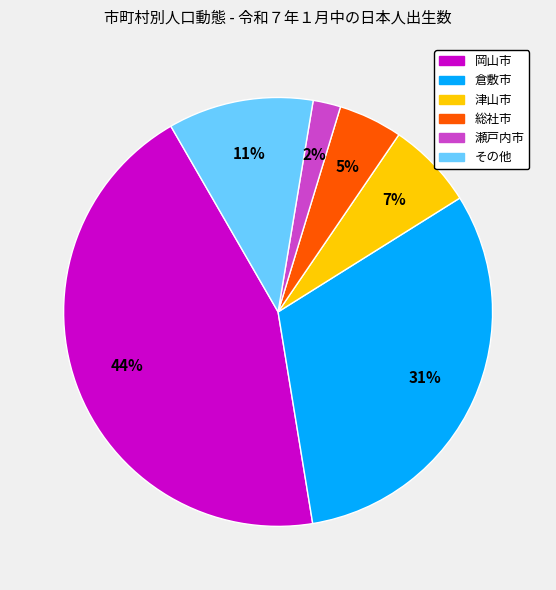

Is there a majority slice in this chart?

No